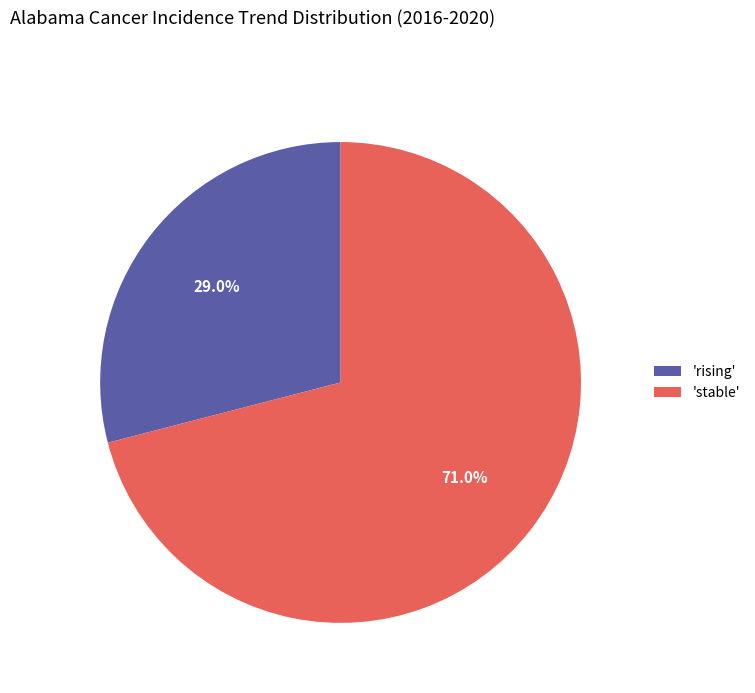

How many segments does this pie chart have?

2